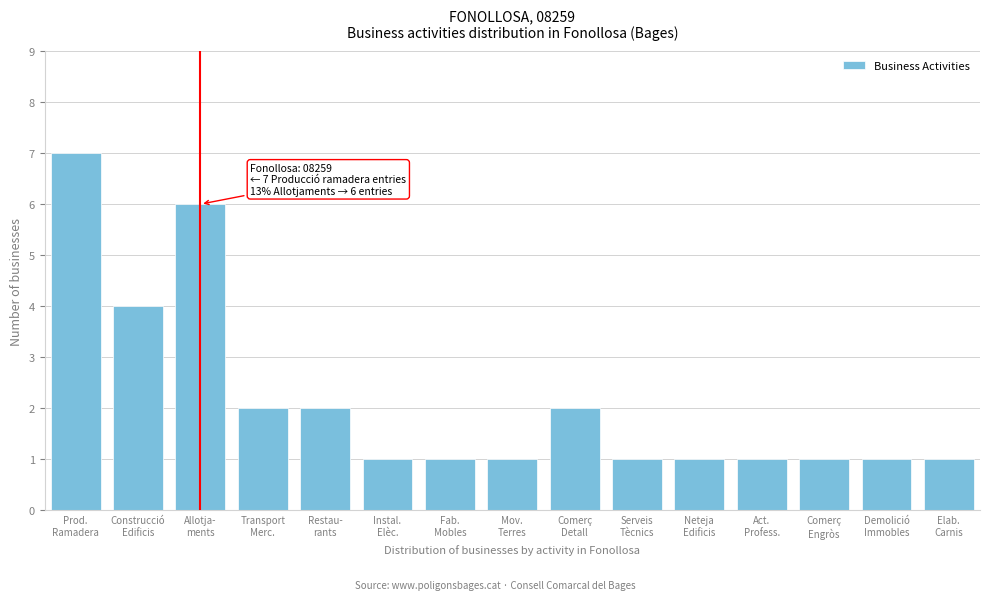

Reading left to right, transcribe all the data shown in this chart.

7	4	6	2	2	1	1	1	2	1	1	1	1	1	1